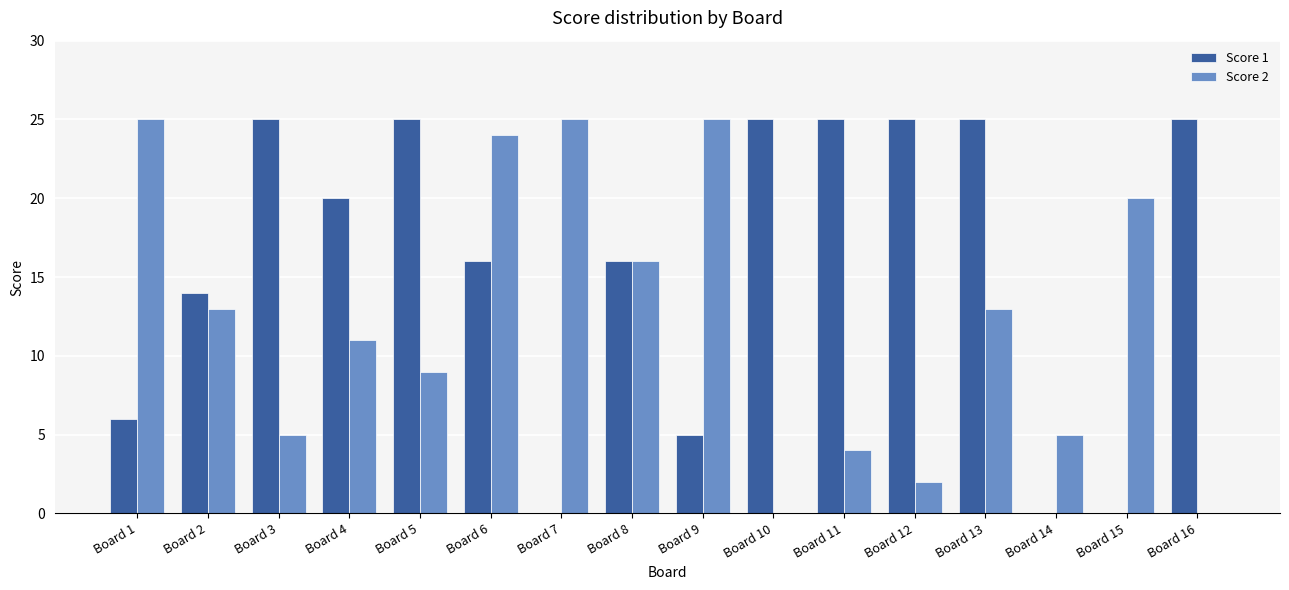

Which series has the largest total across all categories?

Score 1